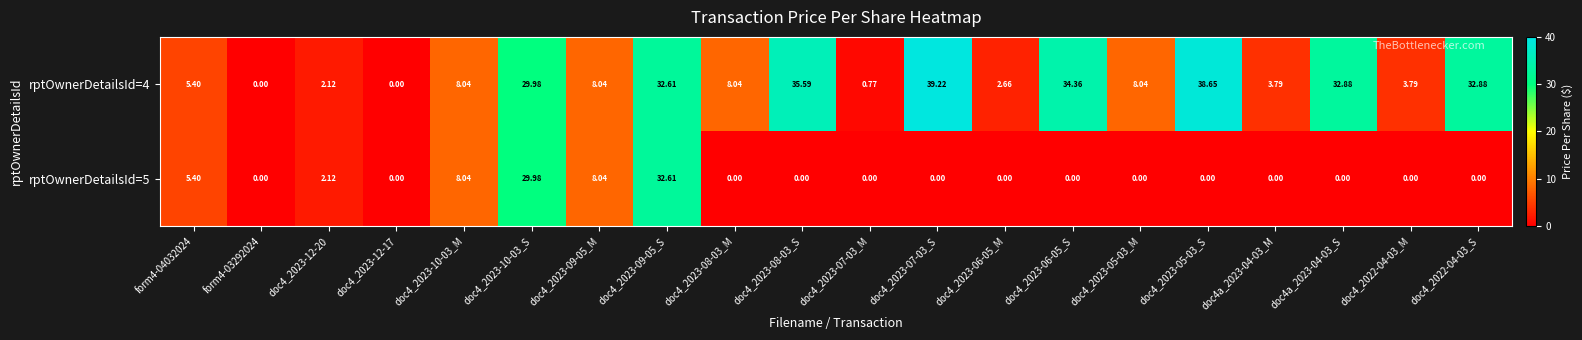

Reading left to right, what are all the values shown in this chart?

rptOwnerDetailsId=4: form4-04032024=5.4	form4-03292024=0.0	doc4_2023-12-20=2.1	doc4_2023-12-17=0.0	doc4_2023-10-03_M=8.0	doc4_2023-10-03_S=30.0	doc4_2023-09-05_M=8.0	doc4_2023-09-05_S=32.6	doc4_2023-08-03_M=8.0	doc4_2023-08-03_S=35.6	doc4_2023-07-03_M=0.8	doc4_2023-07-03_S=39.2	doc4_2023-06-05_M=2.7	doc4_2023-06-05_S=34.4	doc4_2023-05-03_M=8.0	doc4_2023-05-03_S=38.6	doc4a_2023-04-03_M=3.8	doc4a_2023-04-03_S=32.9	doc4_2022-04-03_M=3.8	doc4_2022-04-03_S=32.9
rptOwnerDetailsId=5: form4-04032024=5.4	form4-03292024=0.0	doc4_2023-12-20=2.1	doc4_2023-12-17=0.0	doc4_2023-10-03_M=8.0	doc4_2023-10-03_S=30.0	doc4_2023-09-05_M=8.0	doc4_2023-09-05_S=32.6	doc4_2023-08-03_M=0.0	doc4_2023-08-03_S=0.0	doc4_2023-07-03_M=0.0	doc4_2023-07-03_S=0.0	doc4_2023-06-05_M=0.0	doc4_2023-06-05_S=0.0	doc4_2023-05-03_M=0.0	doc4_2023-05-03_S=0.0	doc4a_2023-04-03_M=0.0	doc4a_2023-04-03_S=0.0	doc4_2022-04-03_M=0.0	doc4_2022-04-03_S=0.0